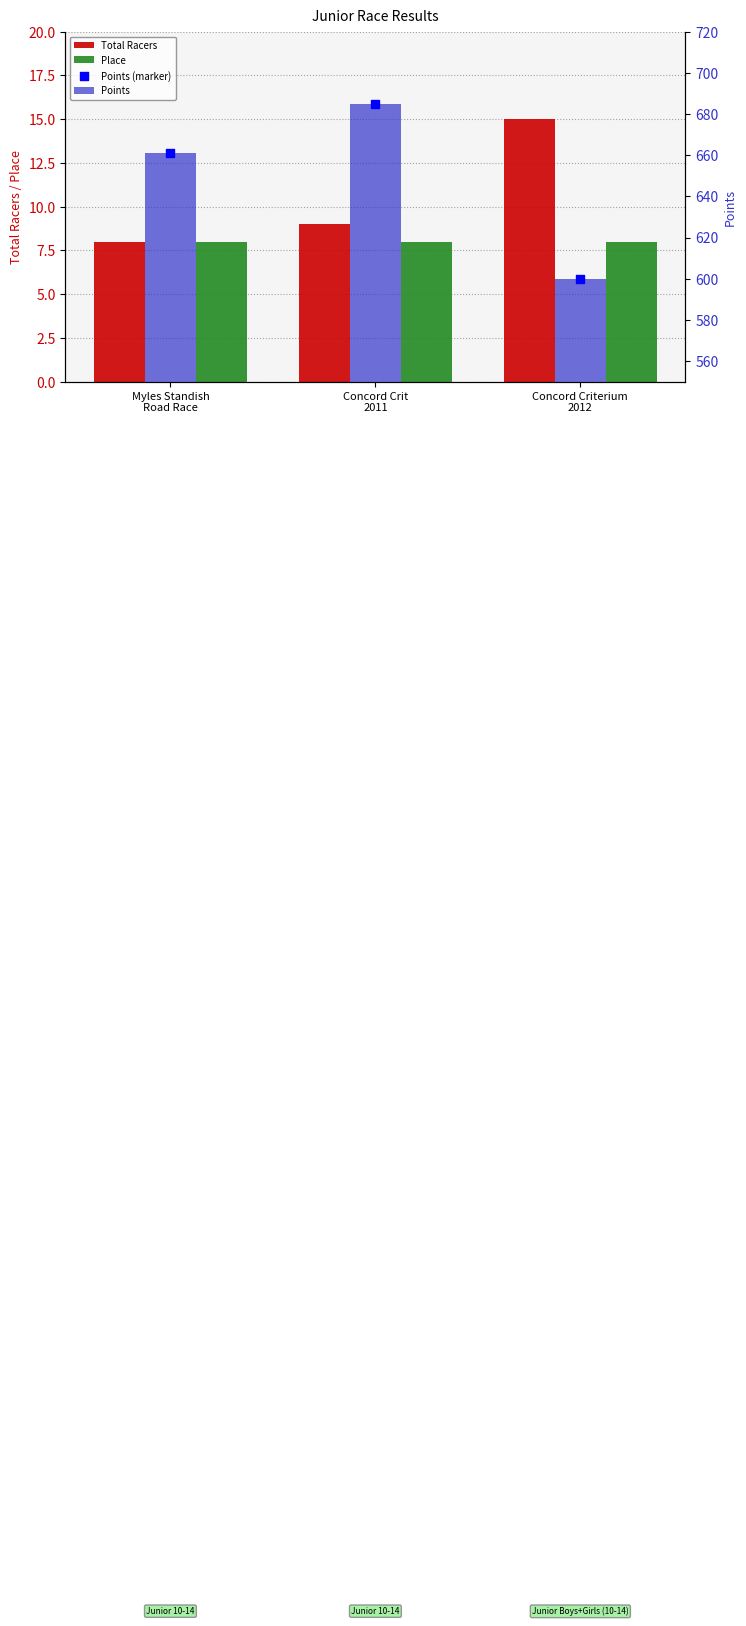

What are all the series names shown in the legend?

Total Racers, Place, Points, Points (marker)